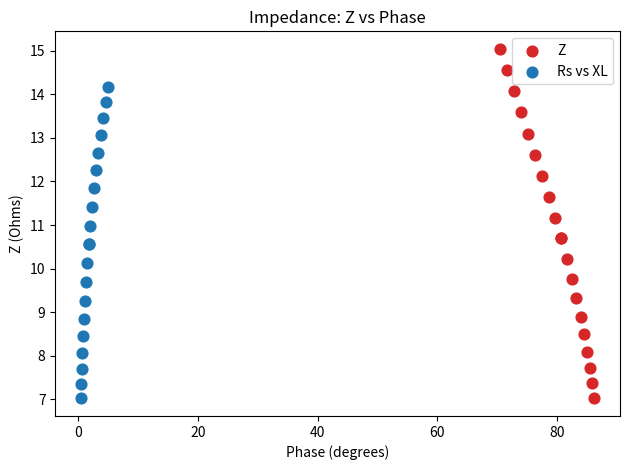

Which series has the widest spread of Y values?

Z